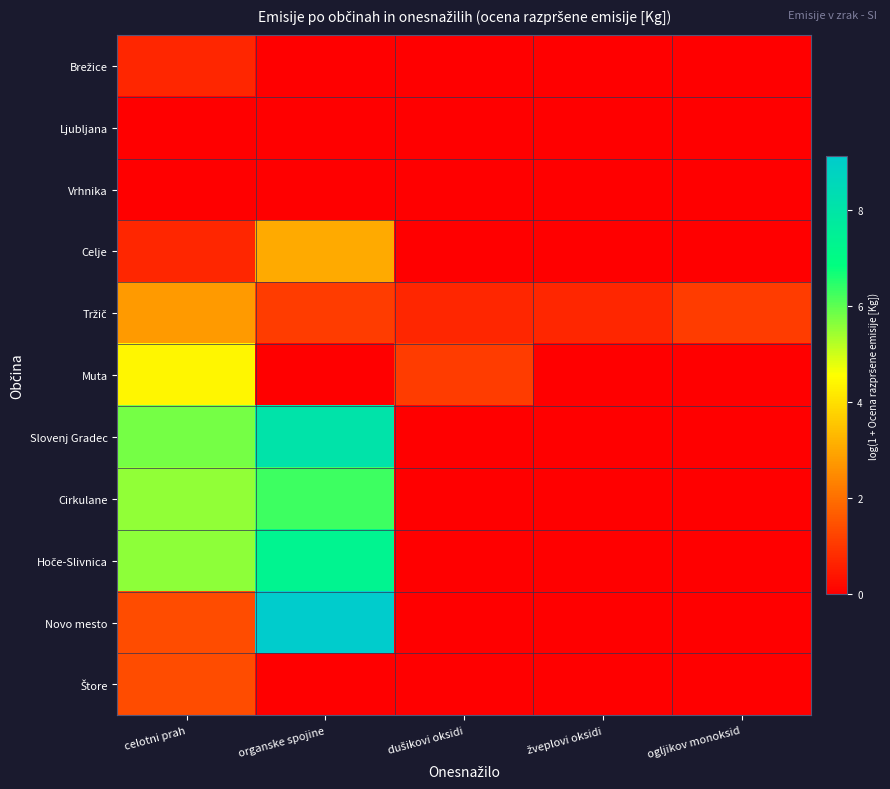

Rank the series by their maximum value, from highest to lowest.

Novo mesto, Slovenj Gradec, Hoče-Slivnica, Cirkulane, Muta, Celje, Tržič, Štore, Brežice, Ljubljana, Vrhnika